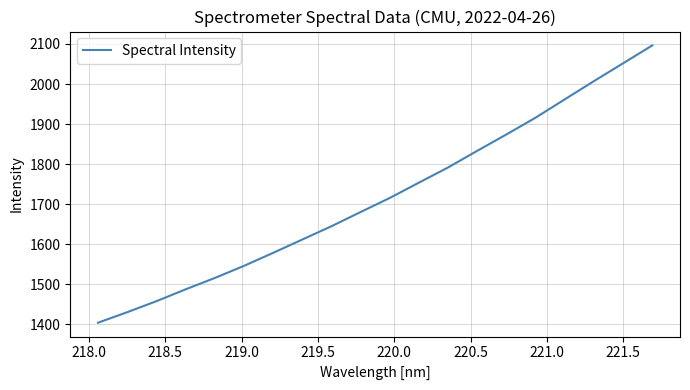

Does the chart have visible grid lines?

Yes